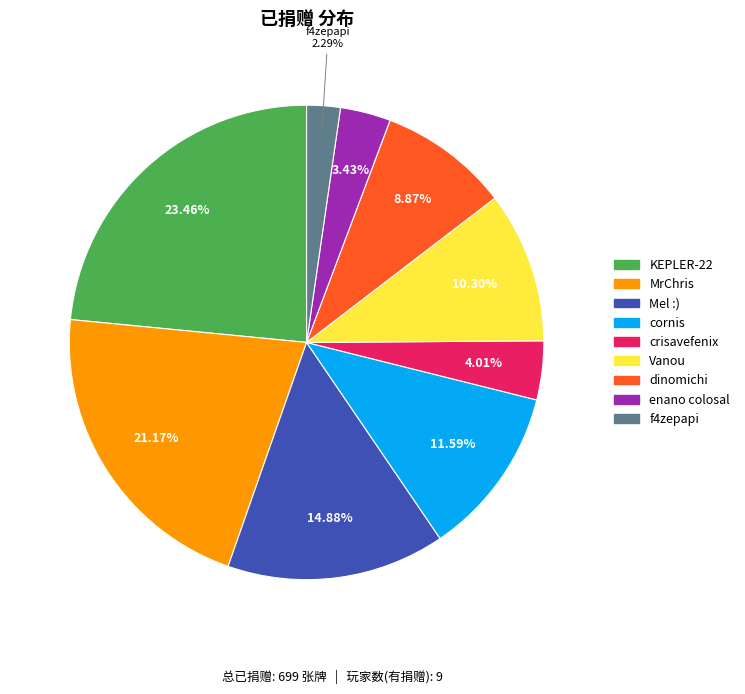

To the nearest percent, what is the difference between the MrChris and enano colosal slice percentages?

18%